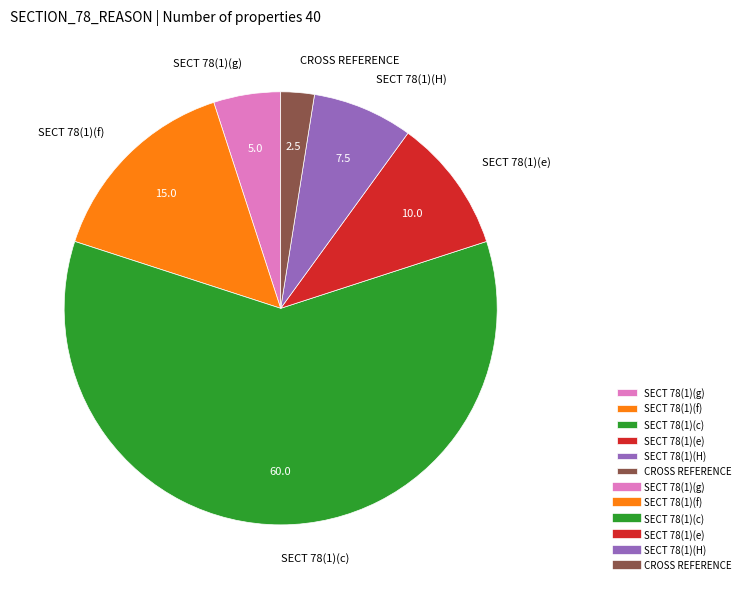

What is the ratio of the value at SECT 78(1)(c) to the value at SECT 78(1)(e)?

6.0